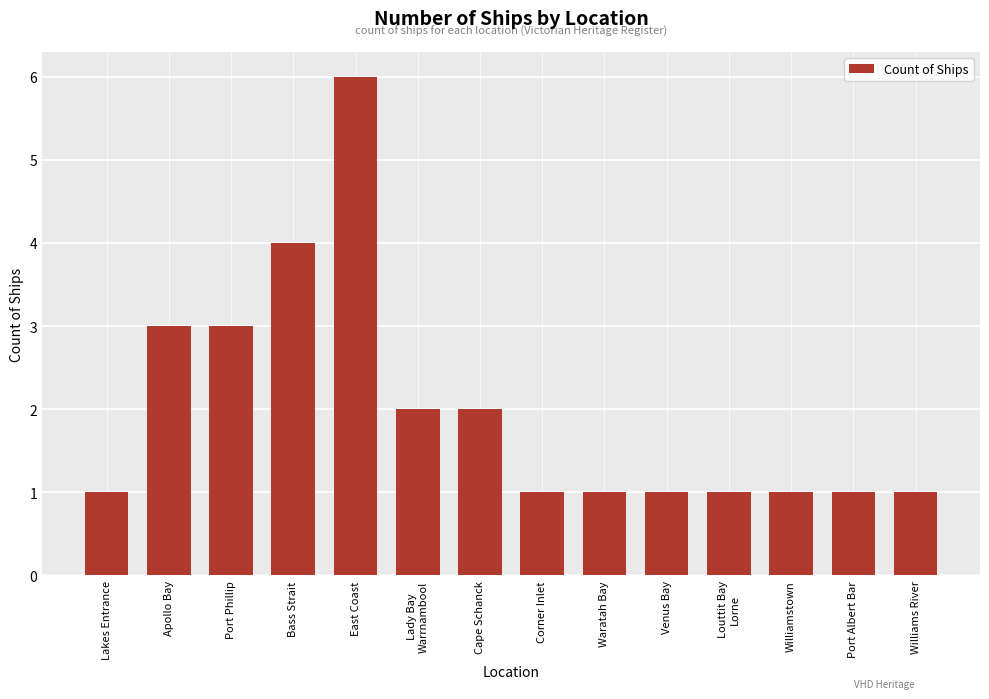

How many distinct data groups are displayed?

1